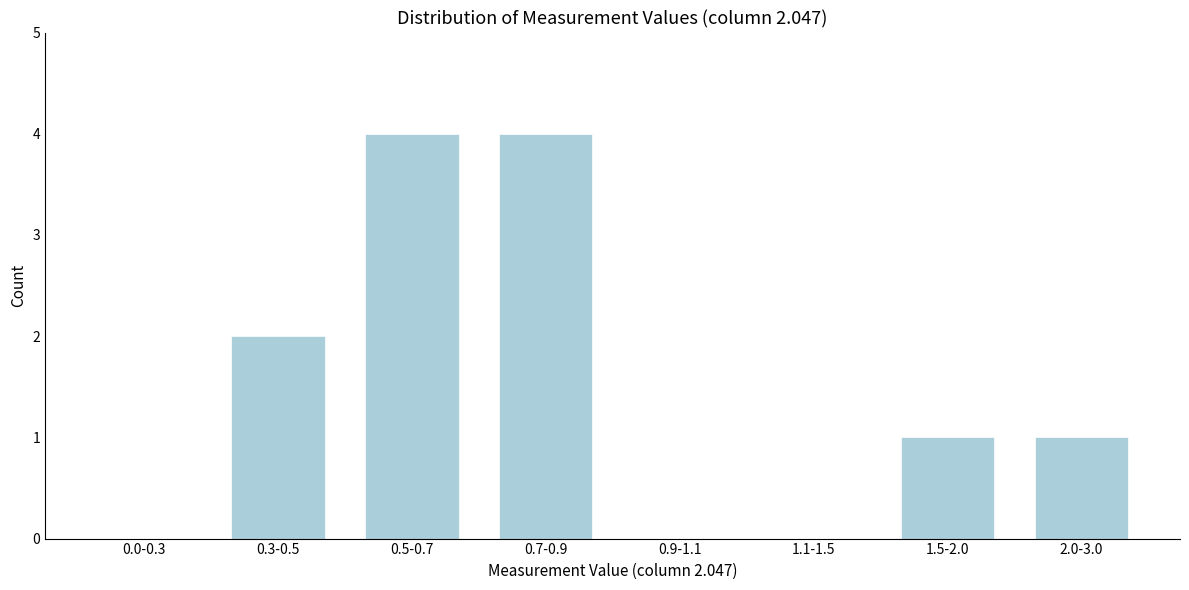

Reading left to right, what are all the values shown in this chart?

0.0-0.3=0	0.3-0.5=2	0.5-0.7=4	0.7-0.9=4	0.9-1.1=0	1.1-1.5=0	1.5-2.0=1	2.0-3.0=1